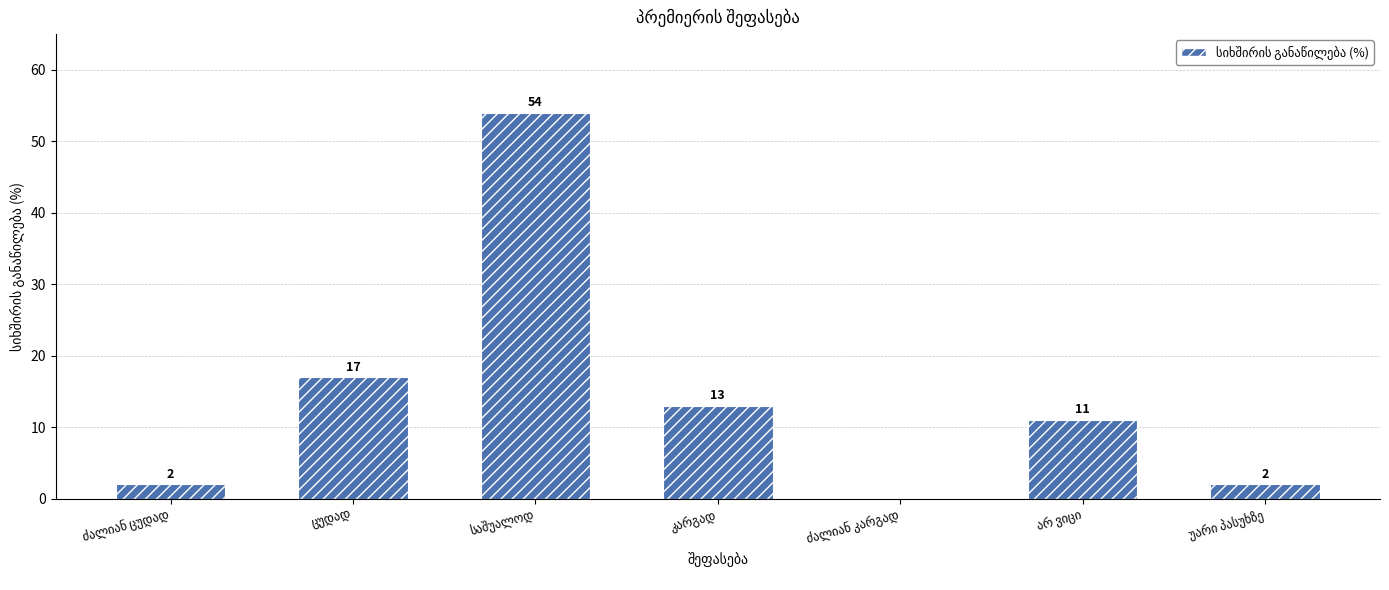

What is the sum of all values?

99